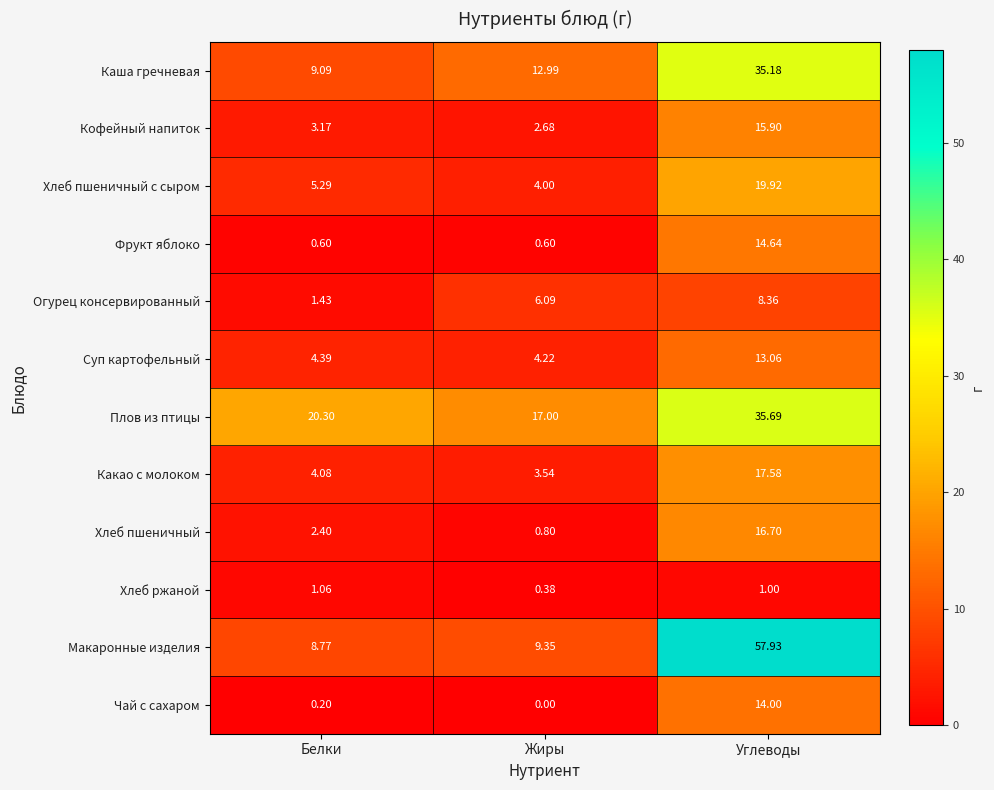

List the labels in order of Чай с сахаром value, largest first.

Углеводы, Белки, Жиры